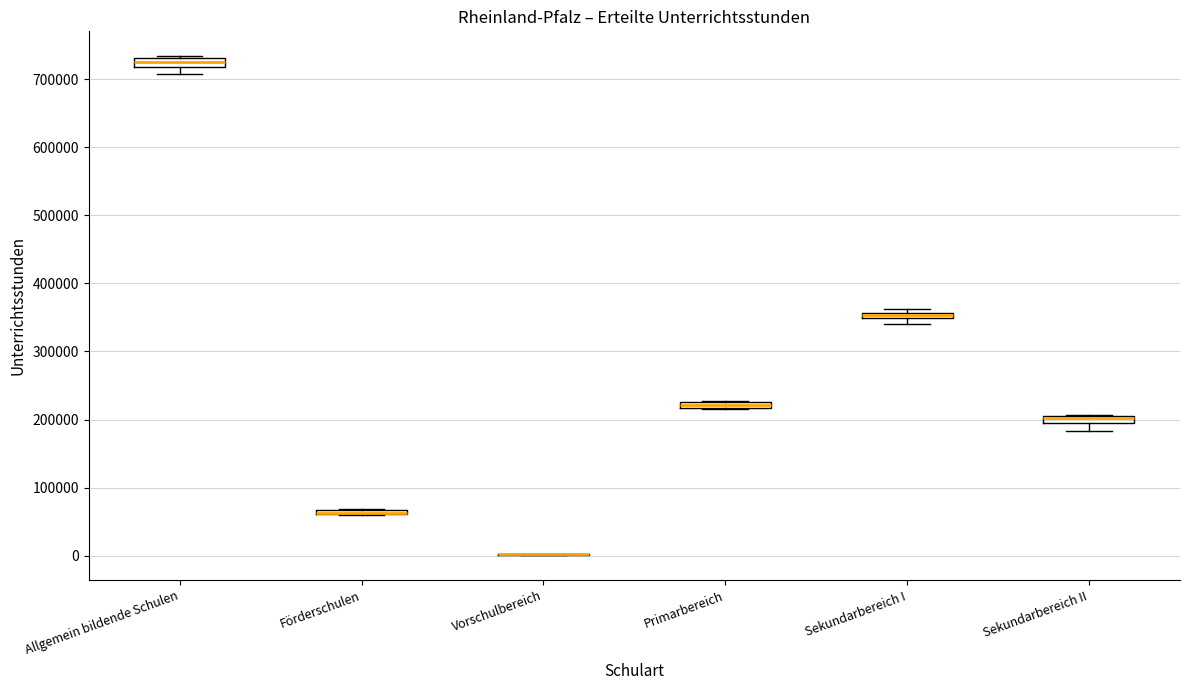

Where is the upper edge of the box for Primarbereich on the y-axis? The values are not printed on the chart, so give them approximately, as read against the axis.

230000